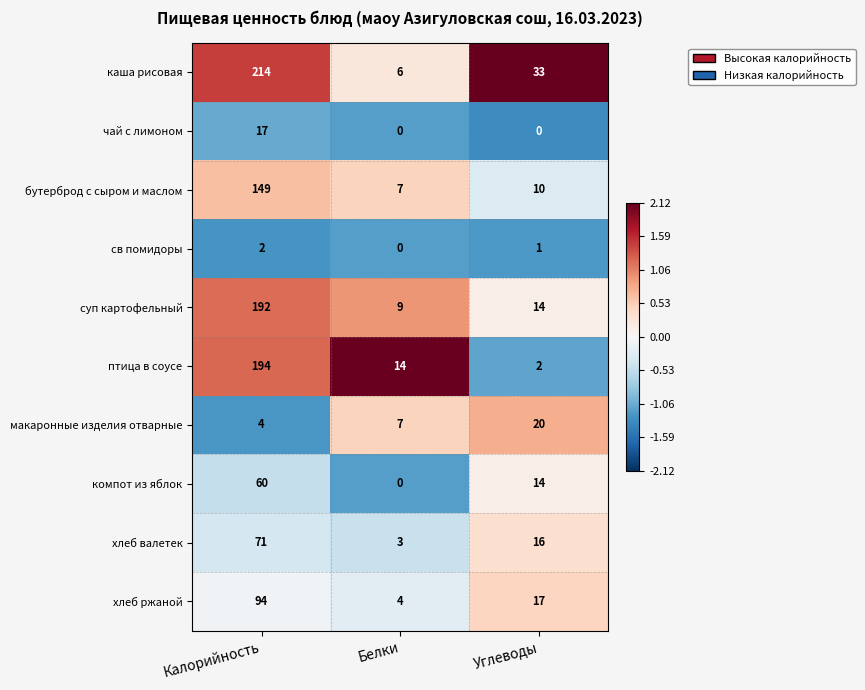

Reading left to right, transcribe all the data shown in this chart.

каша рисовая: Калорийность=214	Белки=6	Углеводы=33
чай с лимоном: Калорийность=17	Белки=0	Углеводы=0
бутерброд с сыром и маслом: Калорийность=149	Белки=7	Углеводы=10
св помидоры: Калорийность=2	Белки=0	Углеводы=1
суп картофельный: Калорийность=192	Белки=9	Углеводы=14
птица в соусе: Калорийность=194	Белки=14	Углеводы=2
макаронные изделия отварные: Калорийность=4	Белки=7	Углеводы=20
компот из яблок: Калорийность=60	Белки=0	Углеводы=14
хлеб валетек: Калорийность=71	Белки=3	Углеводы=16
хлеб ржаной: Калорийность=94	Белки=4	Углеводы=17